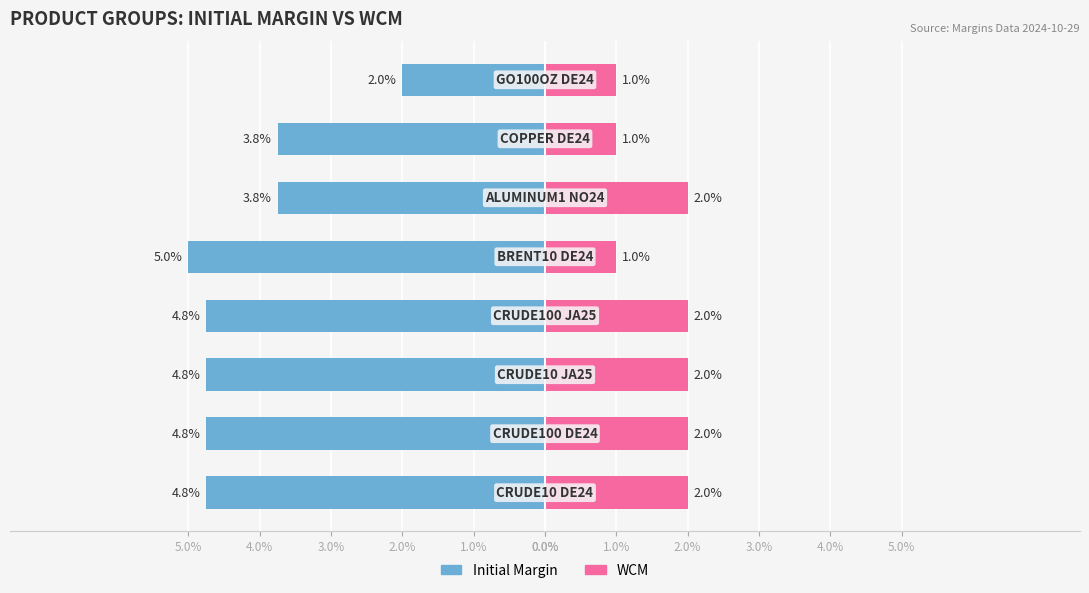

True or false: WCM has a value of 0.0 at 4.0%.

False